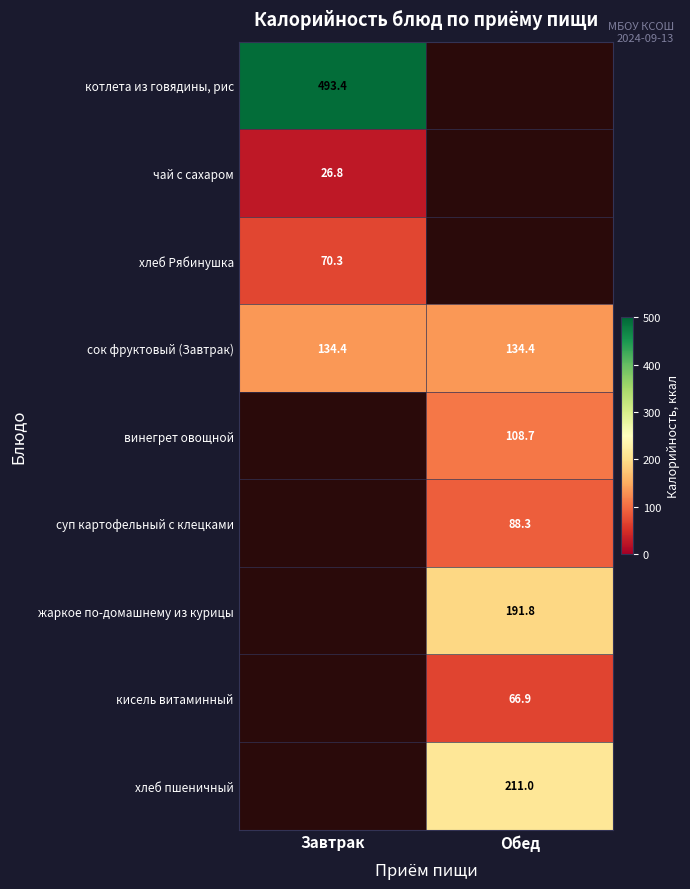

Is the value of сок фруктовый (Завтрак) at Завтрак greater than the value of хлеб Рябинушка at Завтрак?

Yes